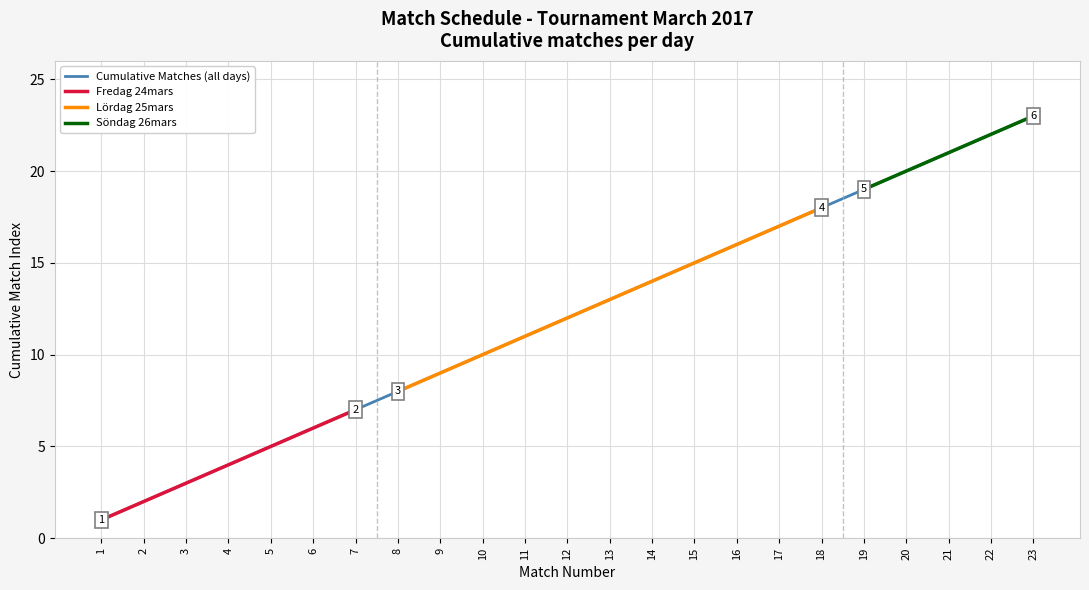

What is the value of the 18th point from the left?

18